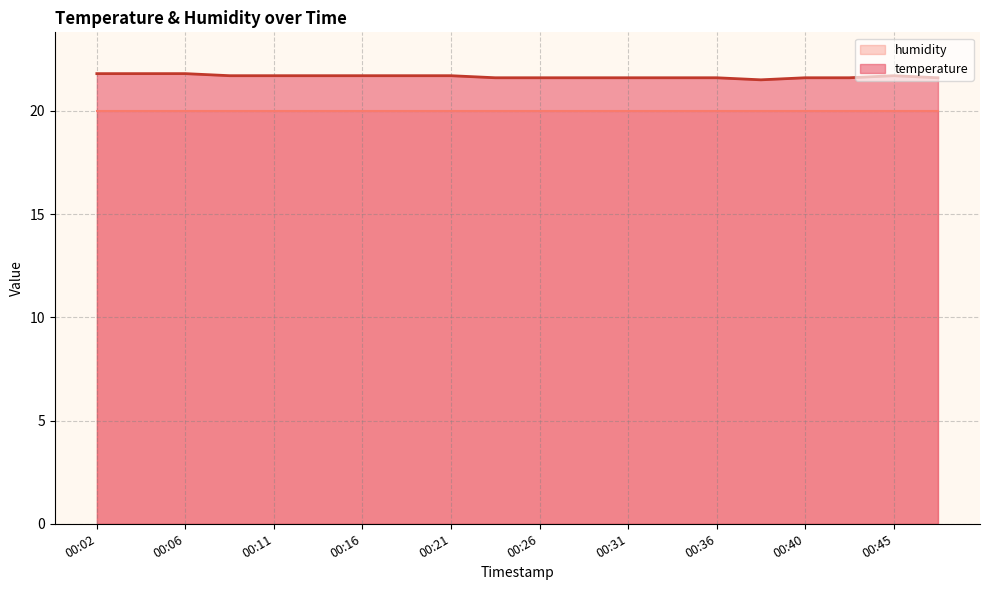

Rank the categories by value from lowest to highest.

00:38, 00:23, 00:26, 00:28, 00:31, 00:33, 00:36, 00:40, 00:43, 00:48, 00:09, 00:11, 00:14, 00:16, 00:19, 00:21, 00:45, 00:02, 00:04, 00:06